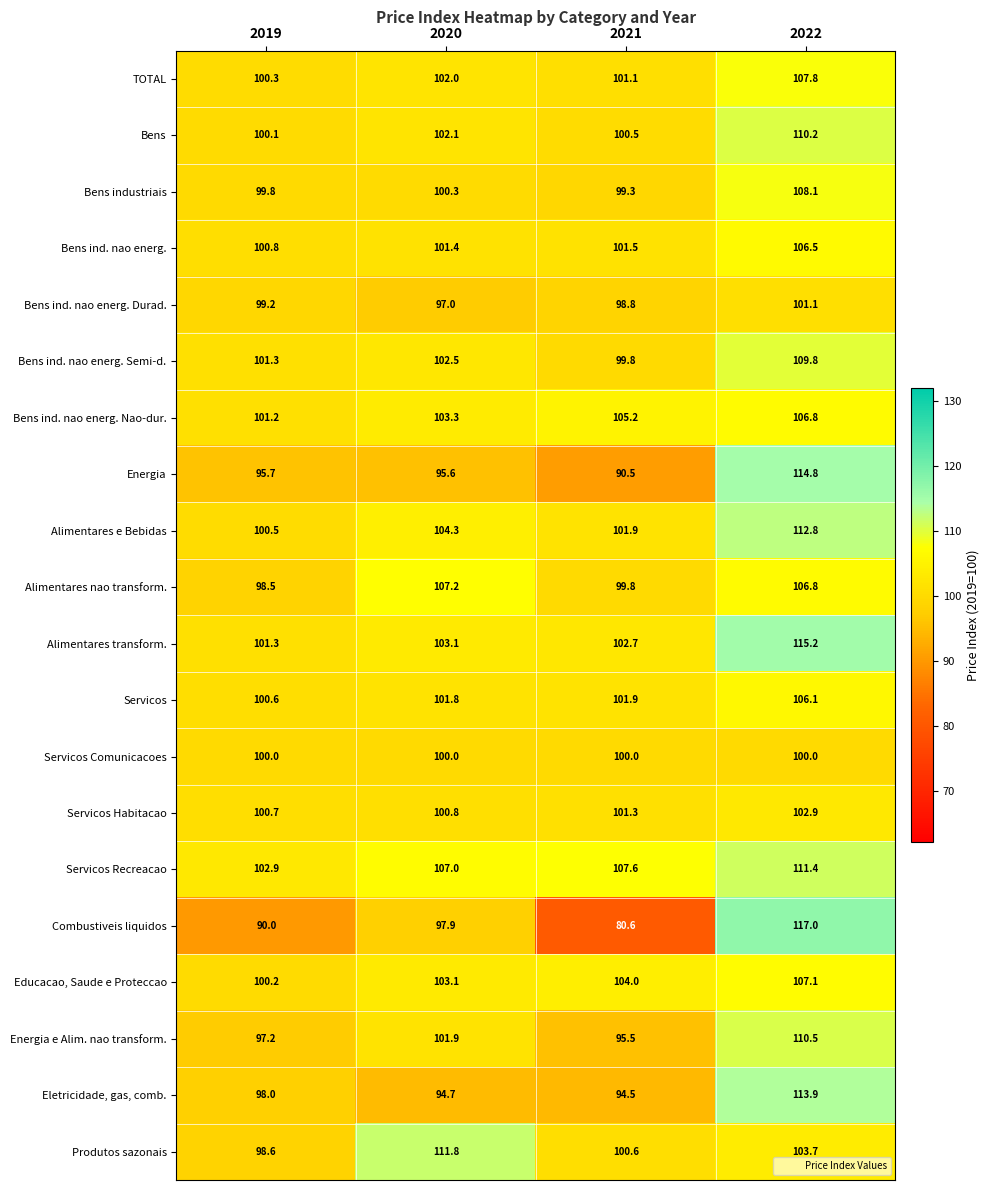

Which label corresponds to the smallest value in the chart?

2021